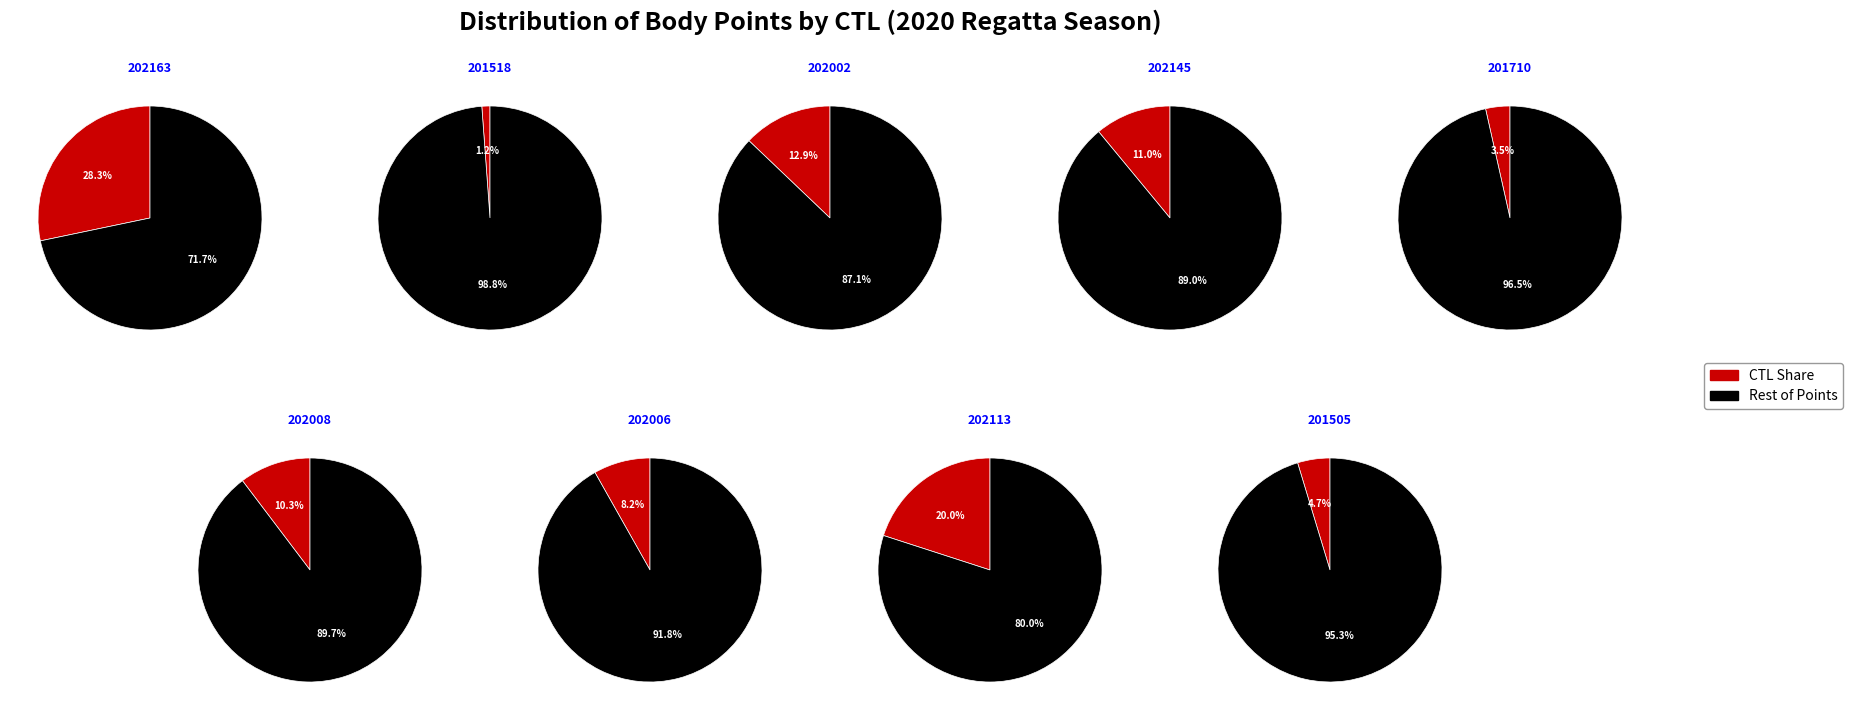

What percentage do 202002 and 202145 together represent?

23.9%